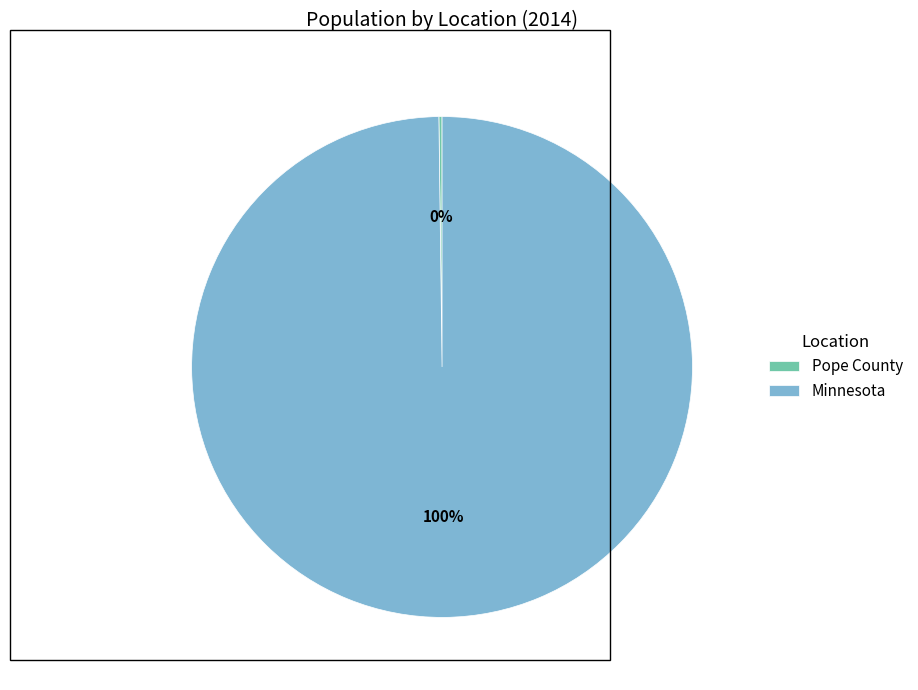

The Minnesota slice represents 100% of the pie. True or false?

True